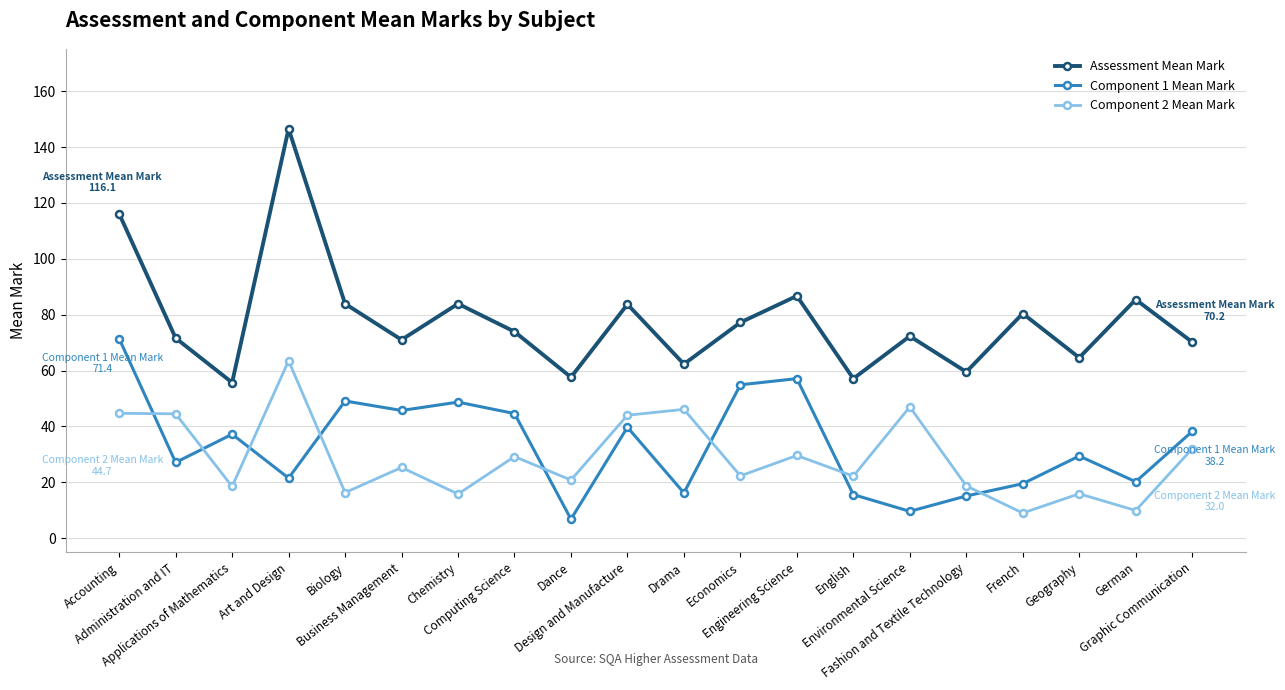

Rank the series at Accounting from lowest to highest value.

Component 2 Mean Mark, Component 1 Mean Mark, Assessment Mean Mark